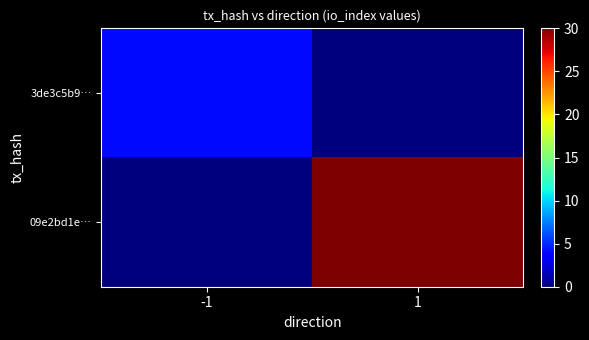

What is the difference between the highest and lowest values at 1?

30